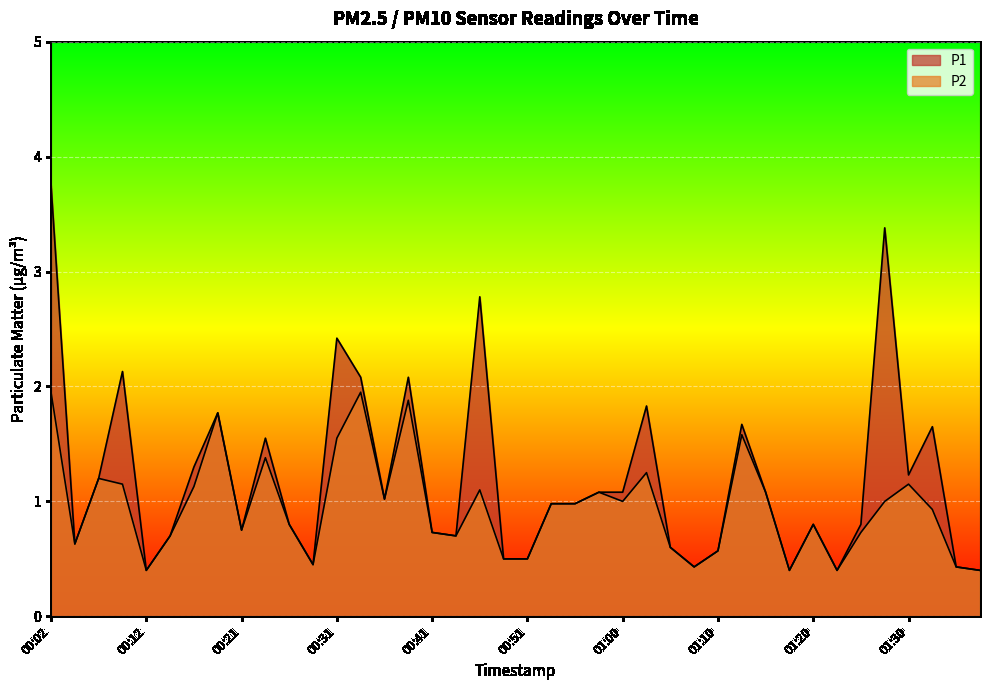

Rank the series by their maximum value, from lowest to highest.

P2, P1